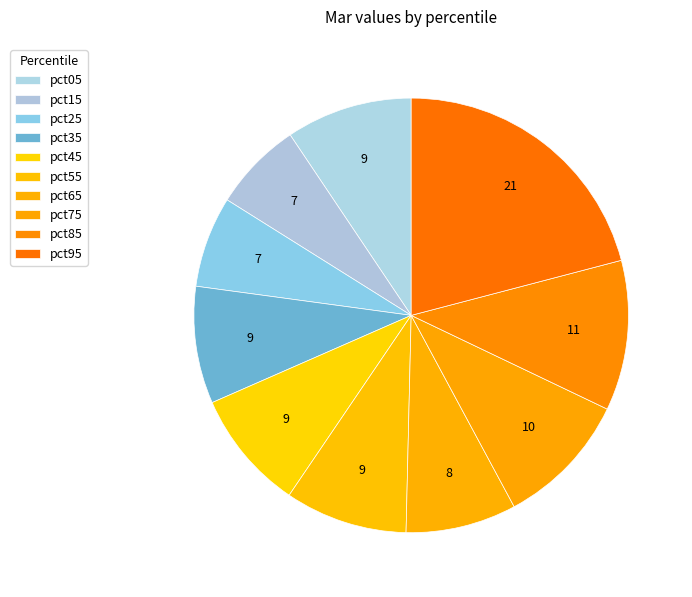

Rank the categories by value from lowest to highest.

pct15, pct25, pct65, pct35, pct45, pct55, pct05, pct75, pct85, pct95